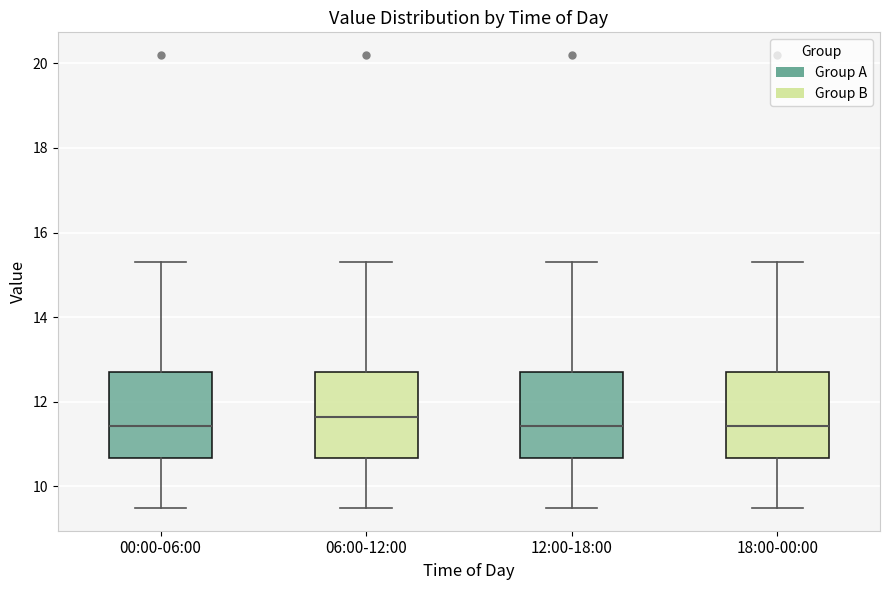

Reading left to right, transcribe this box plot: for each box, give where its median line is, the range the box spans, and where its two whiskers end, as read against the y-axis. The values are not printed on the chart, so give them approximately, as read against the axis.

00:00-06:00: median 11.4, box 10.6 to 12.8, whiskers 9.4 to 15.4
06:00-12:00: median 11.6, box 10.6 to 12.8, whiskers 9.4 to 15.4
12:00-18:00: median 11.4, box 10.6 to 12.8, whiskers 9.4 to 15.4
18:00-00:00: median 11.4, box 10.6 to 12.8, whiskers 9.4 to 15.4